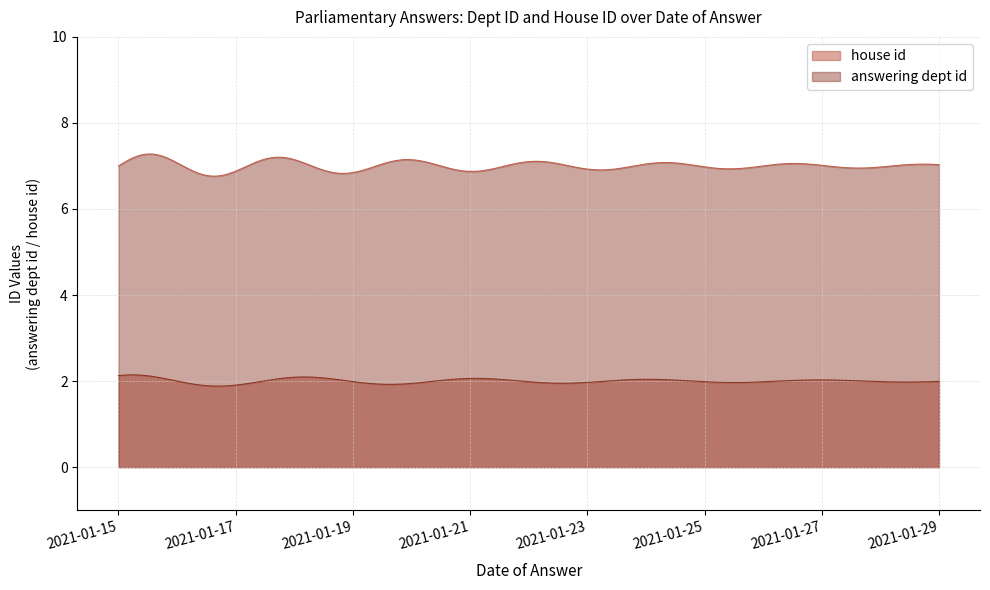

Rank the series by their maximum value, from highest to lowest.

answering dept id, house id